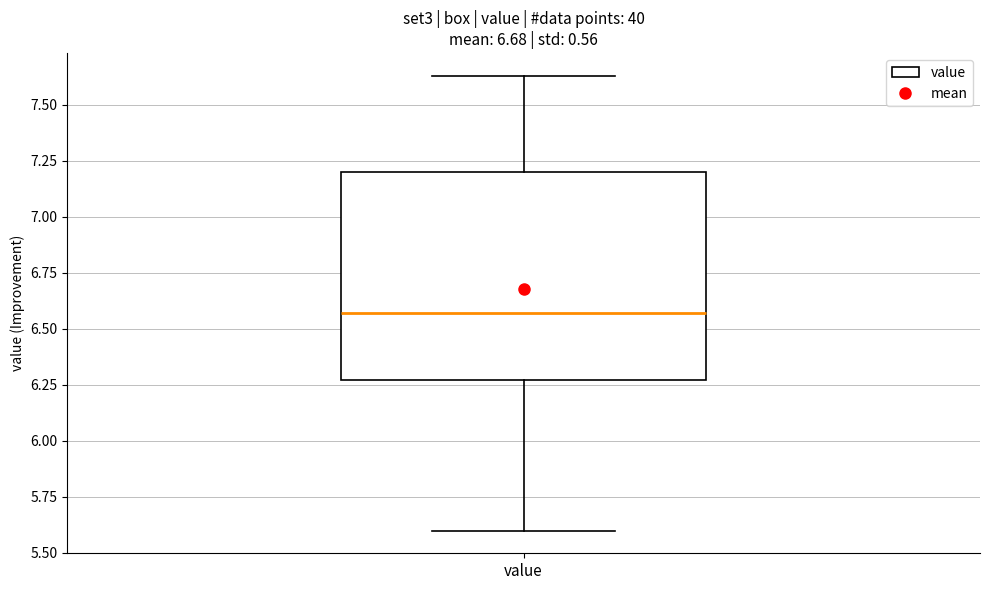

Transcribe this box plot: give where the median line is, the range the box spans, and where the two whiskers end, as read against the y-axis. The values are not printed on the chart, so give them approximately, as read against the axis.

median 6.55, box 6.25 to 7.20, whiskers 5.60 to 7.65